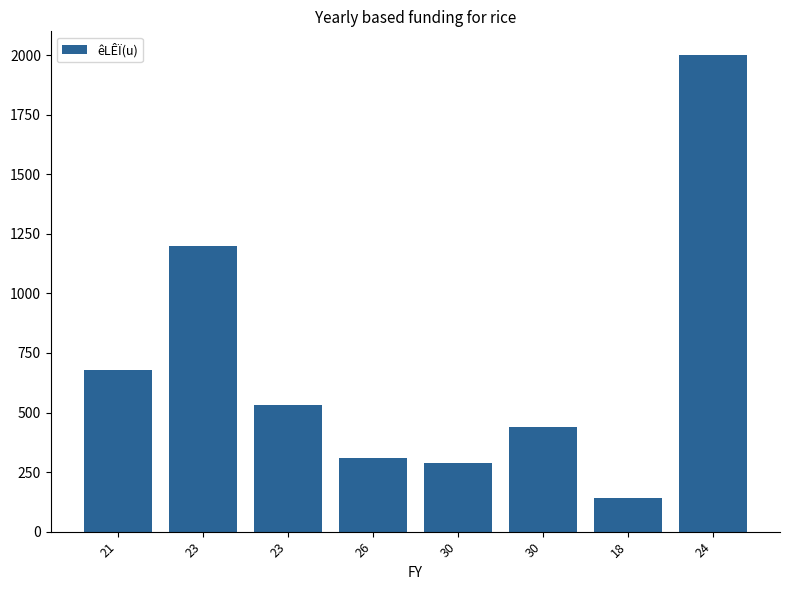

List the labels in order of value, largest first.

24, 23, 21, 23, 30, 26, 30, 18